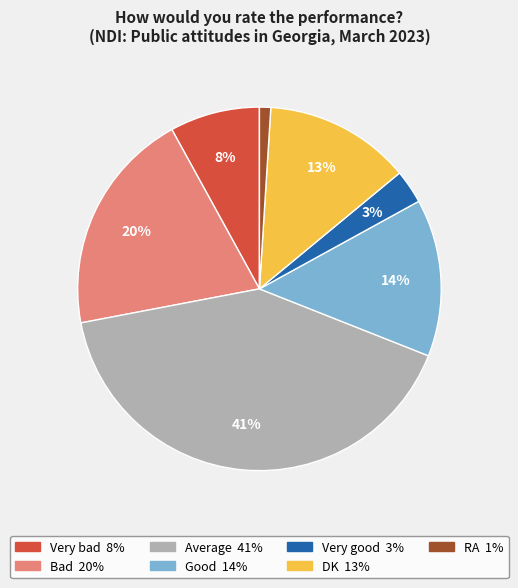

Rank the categories by value from lowest to highest.

RA, Very good, Very bad, DK, Good, Bad, Average